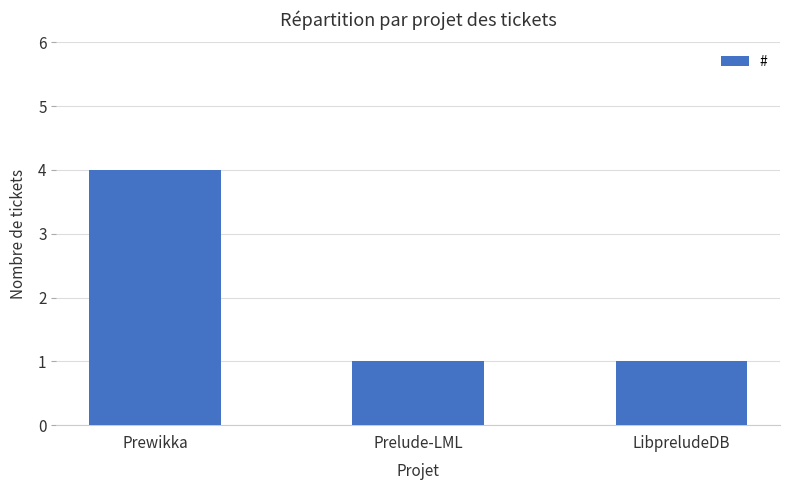

What position from the right is LibpreludeDB?

1